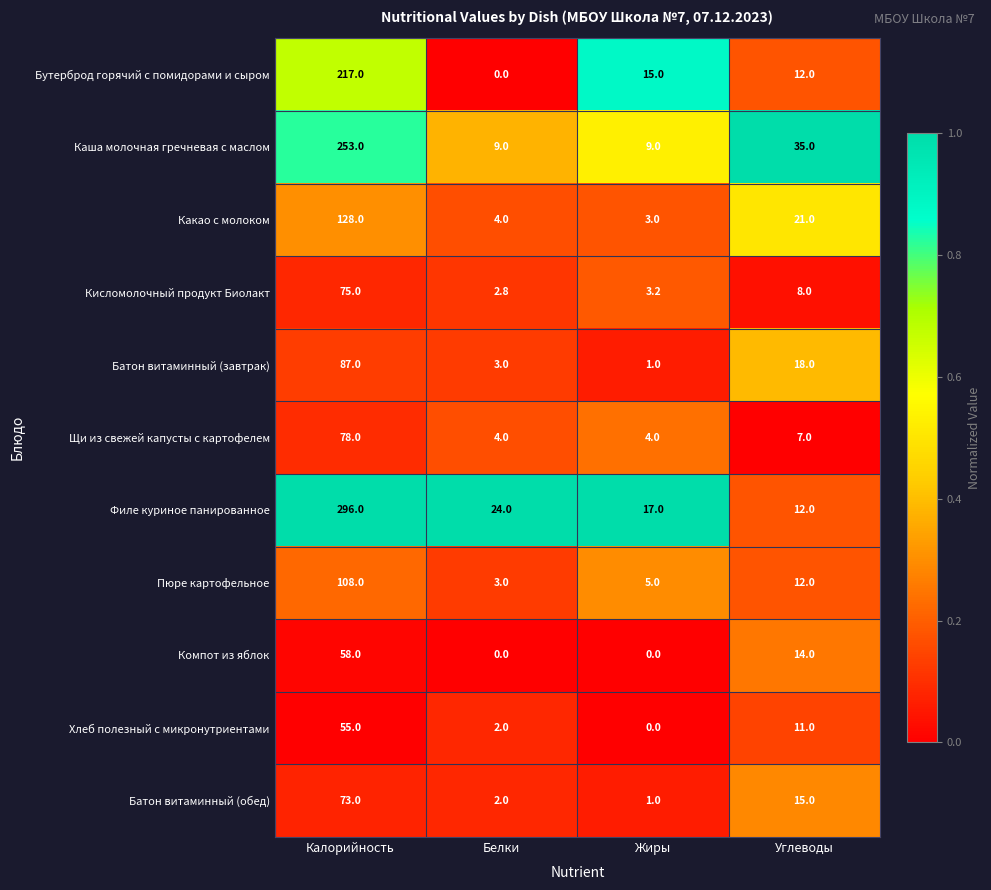

The value of Батон витаминный (обед) at Калорийность is 73.0. True or false?

True